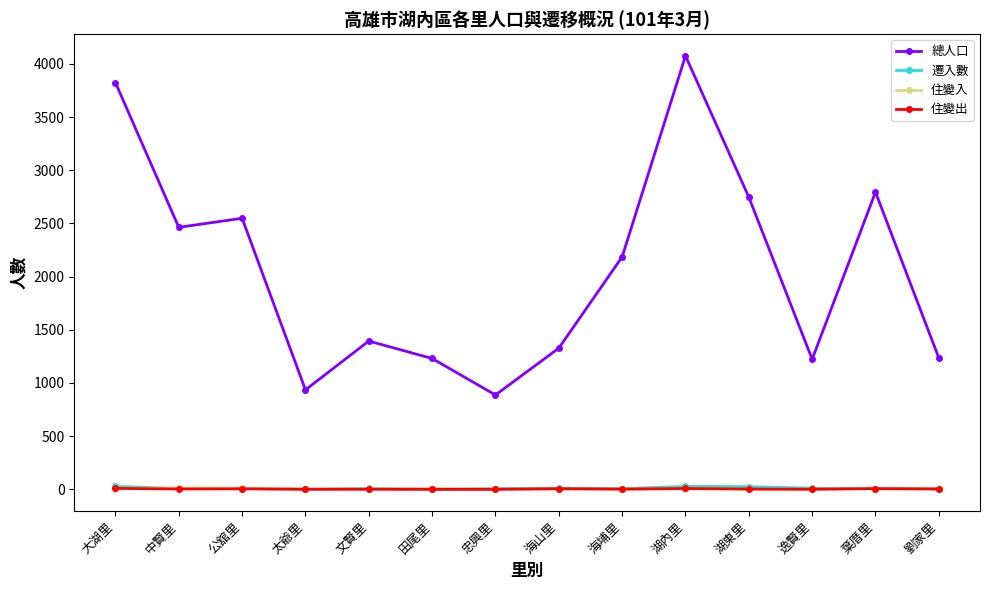

True or false: 總人口 and 遷入數 cross at least once.

False